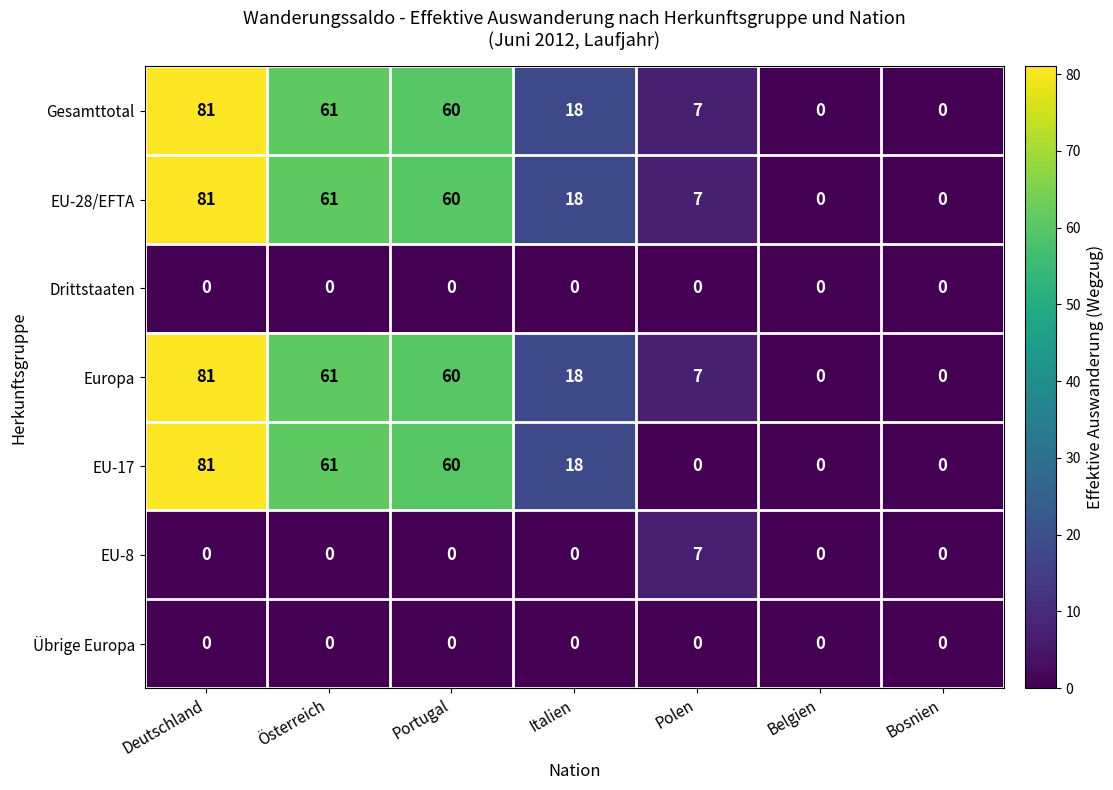

Is it true that EU-8 equals 0 at Portugal?

True